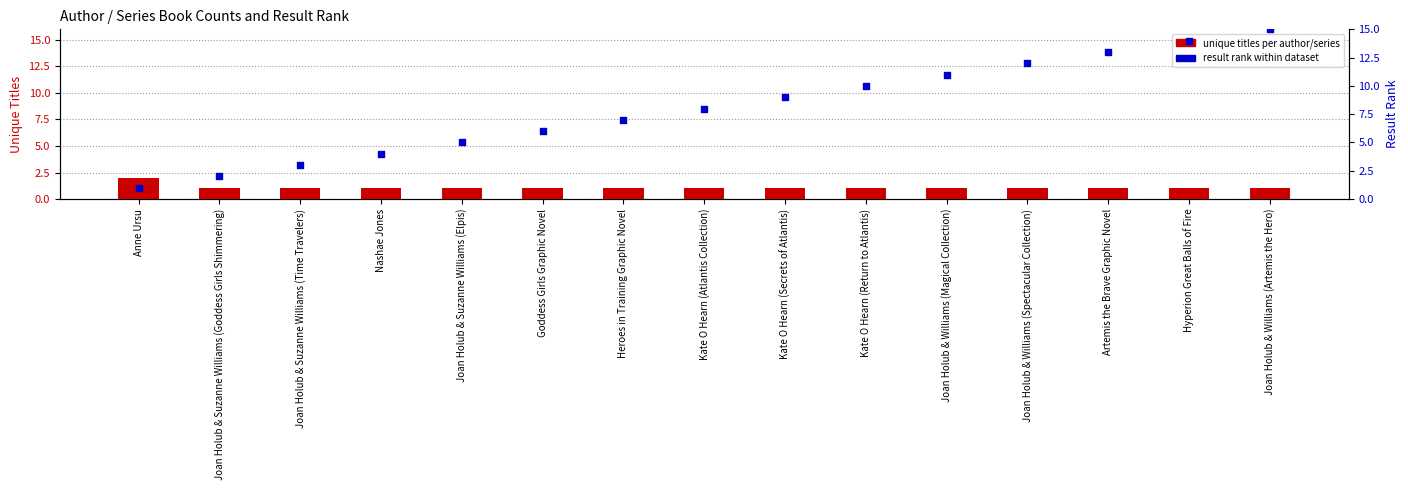

Which series contains the highest Y value?

result rank